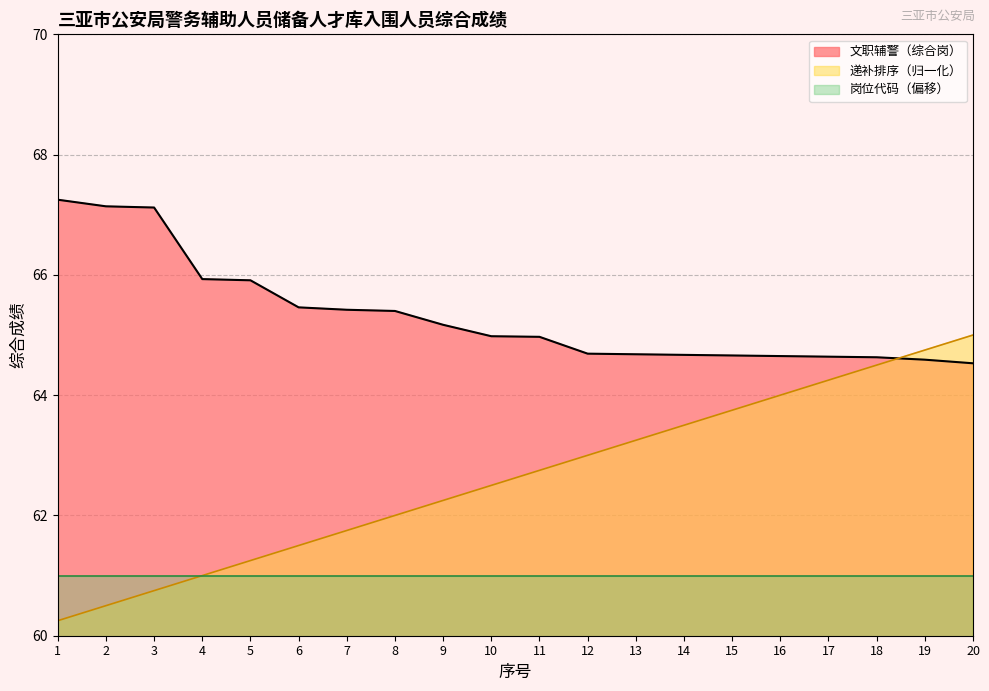

Where is 递补排序 nearest to the value 62?

8